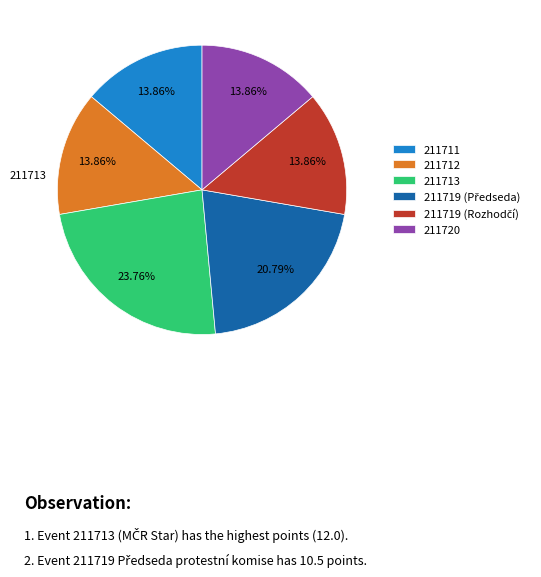

Does any single category account for the majority?

No